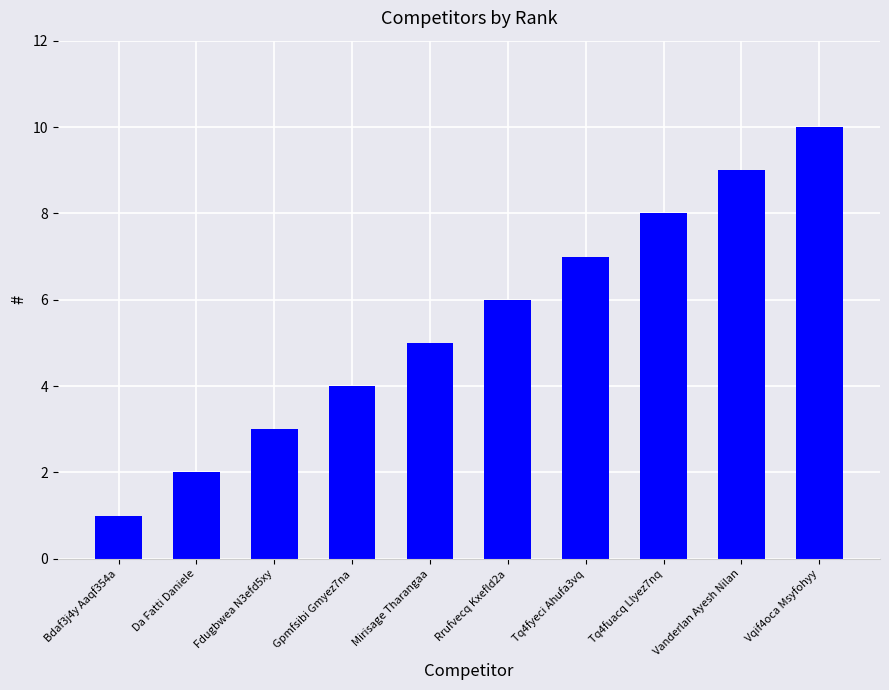

Count the number of data series in this chart.

1